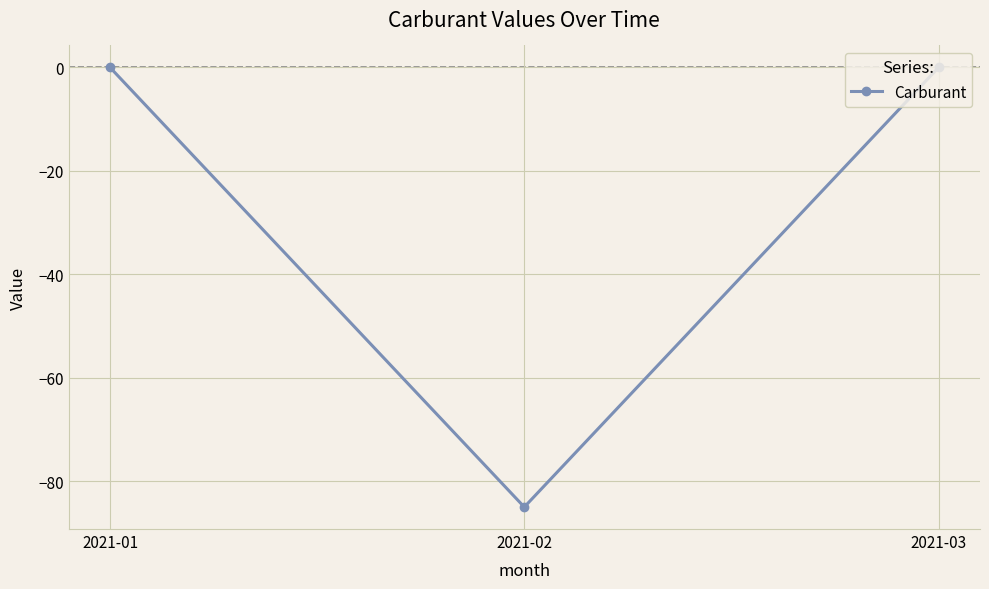

What is the difference between the maximum and minimum values?

85